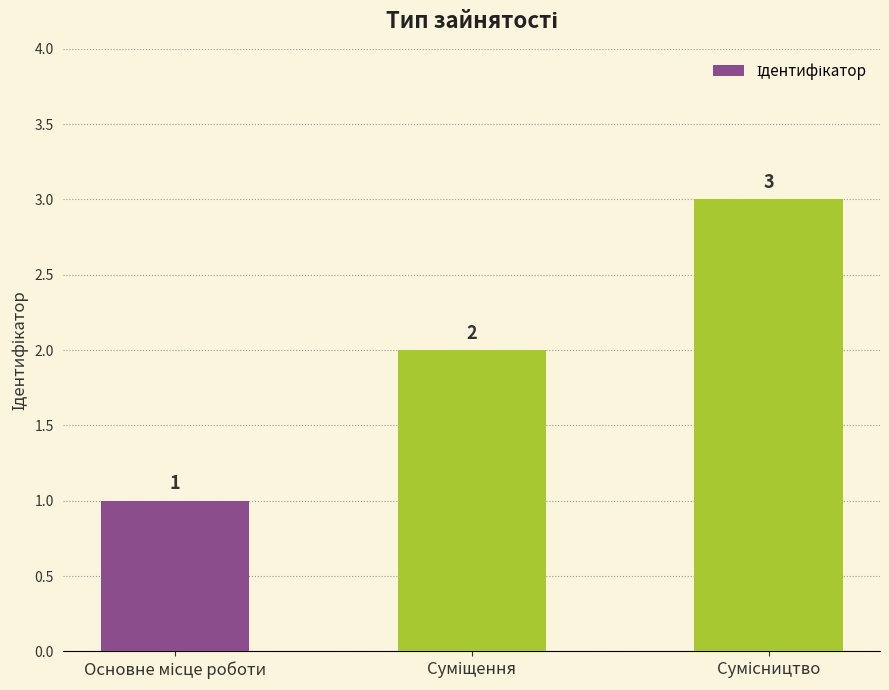

What is the value of the 1st bar from the left?

1